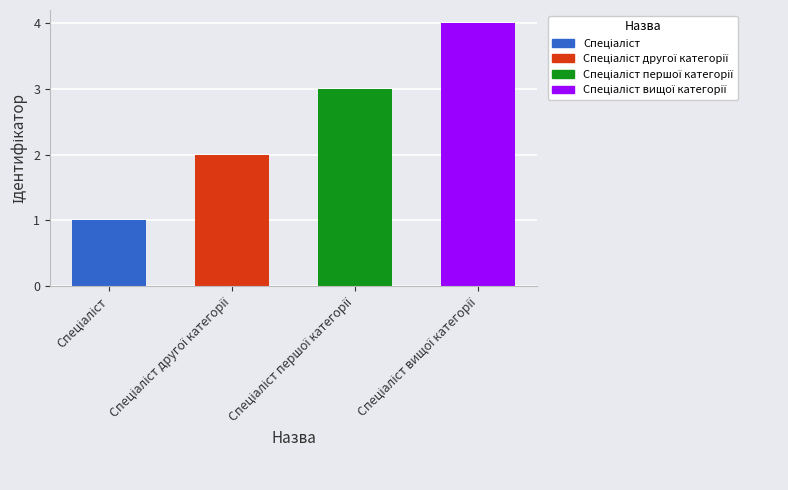

What is the greatest value displayed?

4